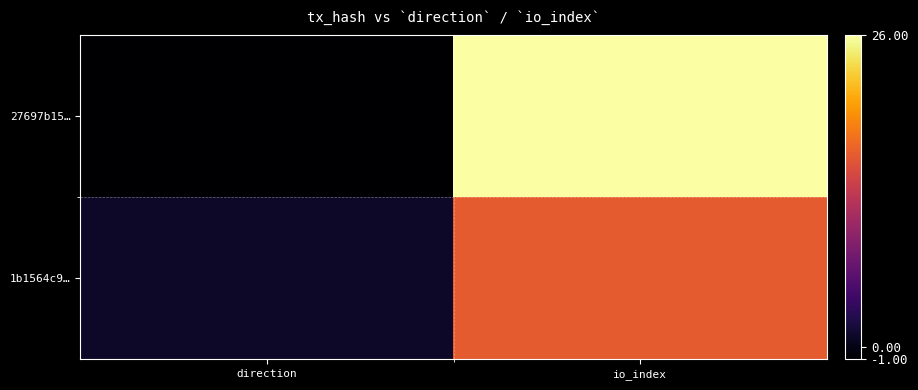

Rank the series by their average value, from lowest to highest.

1b1564c9…, 27697b15…